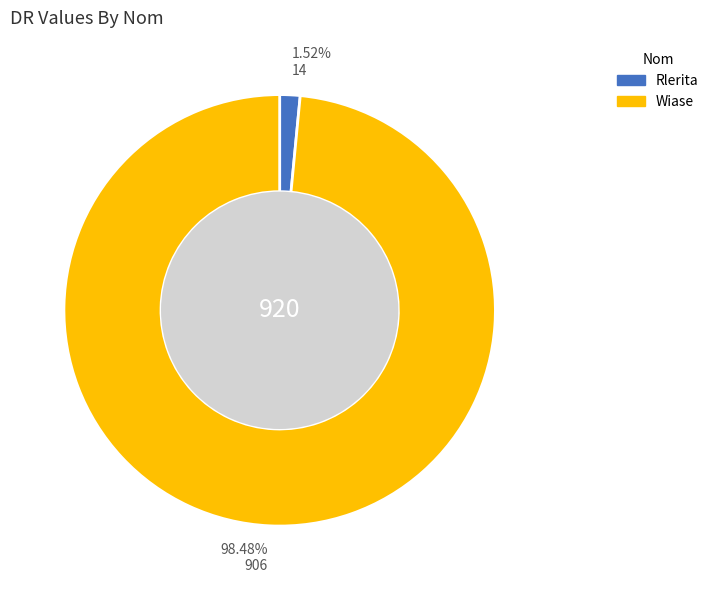

Count the number of slices in the pie.

2